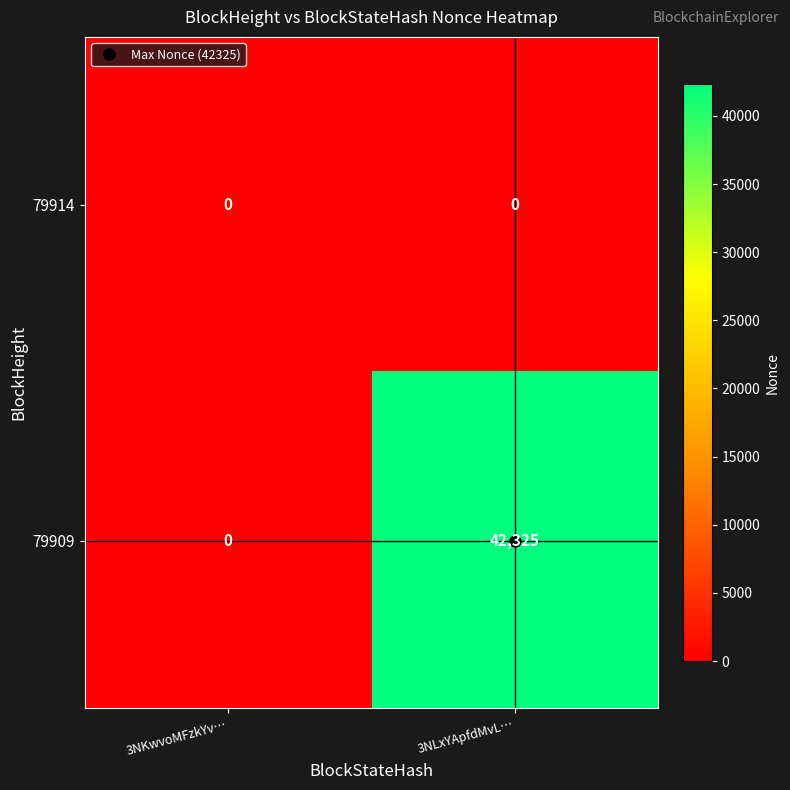

How many data points does each series have?

2